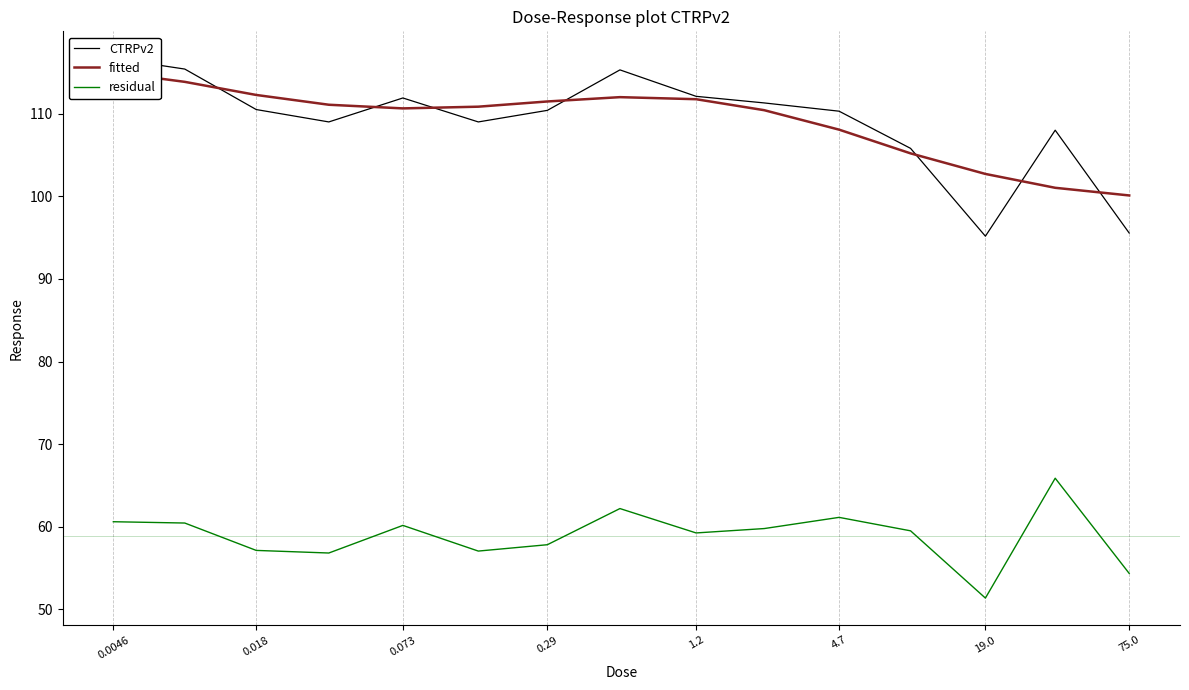

What is the maximum value for residual?

65.9